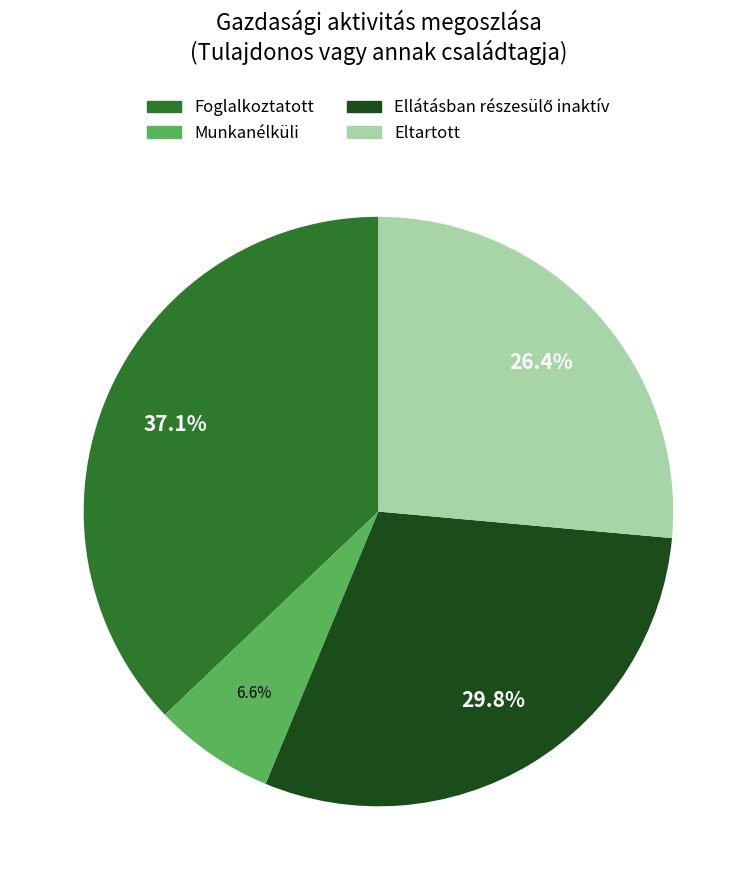

Which category has the biggest portion of the pie?

Foglalkoztatott